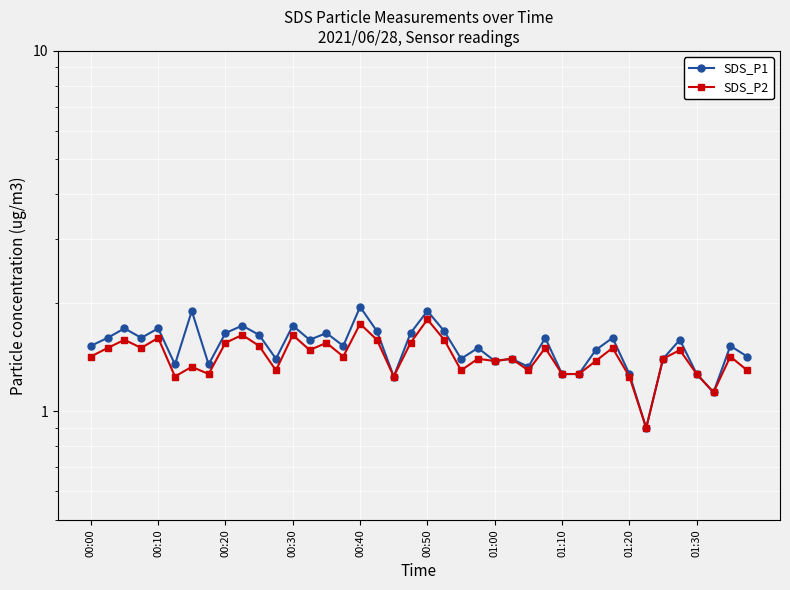

Where does the SDS_P1 series first go above 1?

00:00